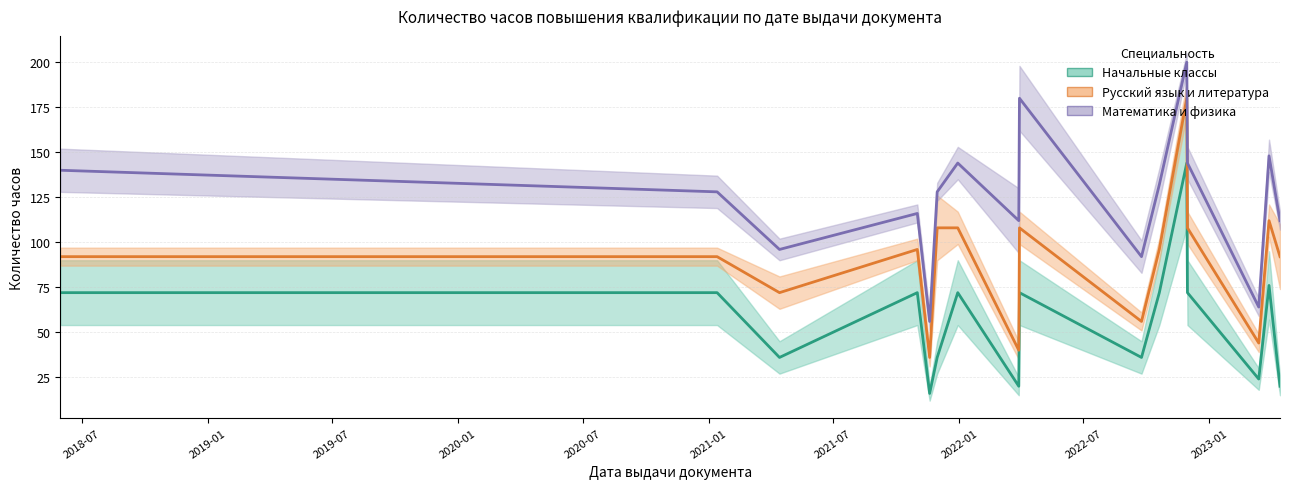

How many values in the Математика и физика series exceed 128?

7